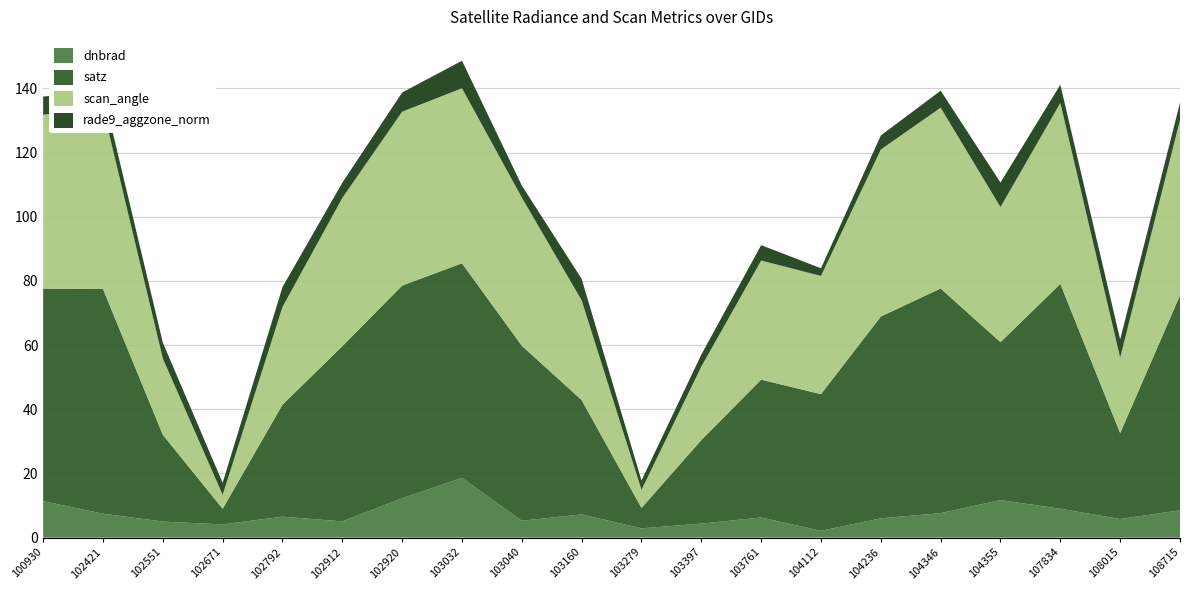

Reading left to right, list all the values displayed in this chart.

dnbrad: 11.4	7.5	5.0	4.1	6.5	5.1	12.3	18.6	5.3	7.2	2.9	4.4	6.3	2.1	6.0	7.6	11.7	9.0	5.8	8.5
satz: 66.3	70.0	27.1	4.9	34.9	54.6	66.3	66.9	54.5	35.6	6.4	26.0	43.0	42.6	62.9	70.0	49.2	70.1	26.8	67.0
scan_angle: 54.2	56.3	23.8	4.3	30.4	46.2	54.2	54.5	46.2	31.1	5.6	22.9	37.1	36.8	52.0	56.3	42.1	56.4	23.5	54.6
rade9_aggzone_norm: 5.7	5.3	5.0	3.7	6.2	4.8	6.0	8.6	3.8	6.7	2.9	3.7	4.8	2.4	4.4	5.3	7.6	5.7	5.7	5.4